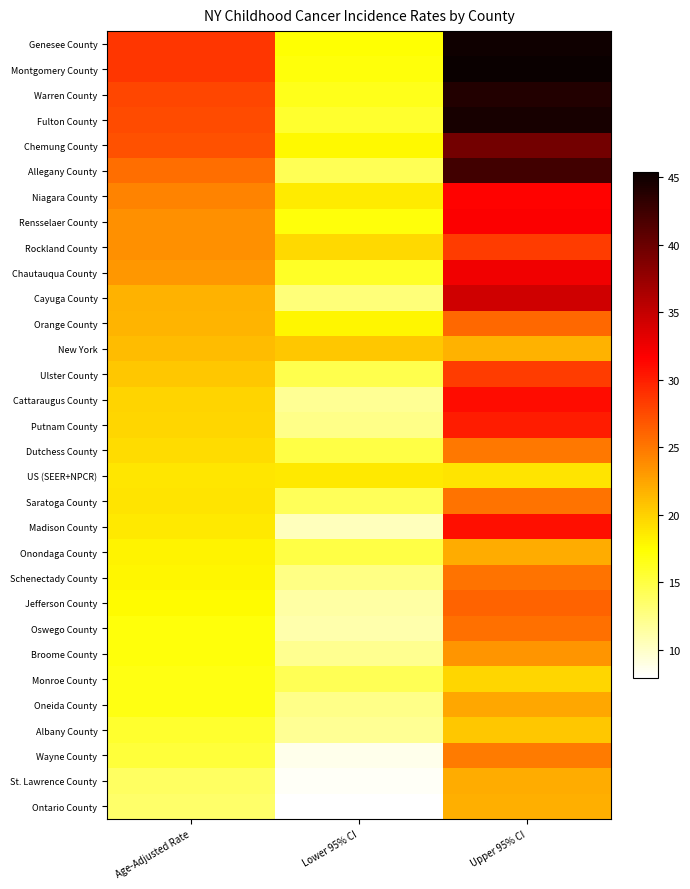

Which has a higher value, Upper 95% CI or Lower 95% CI?

Upper 95% CI